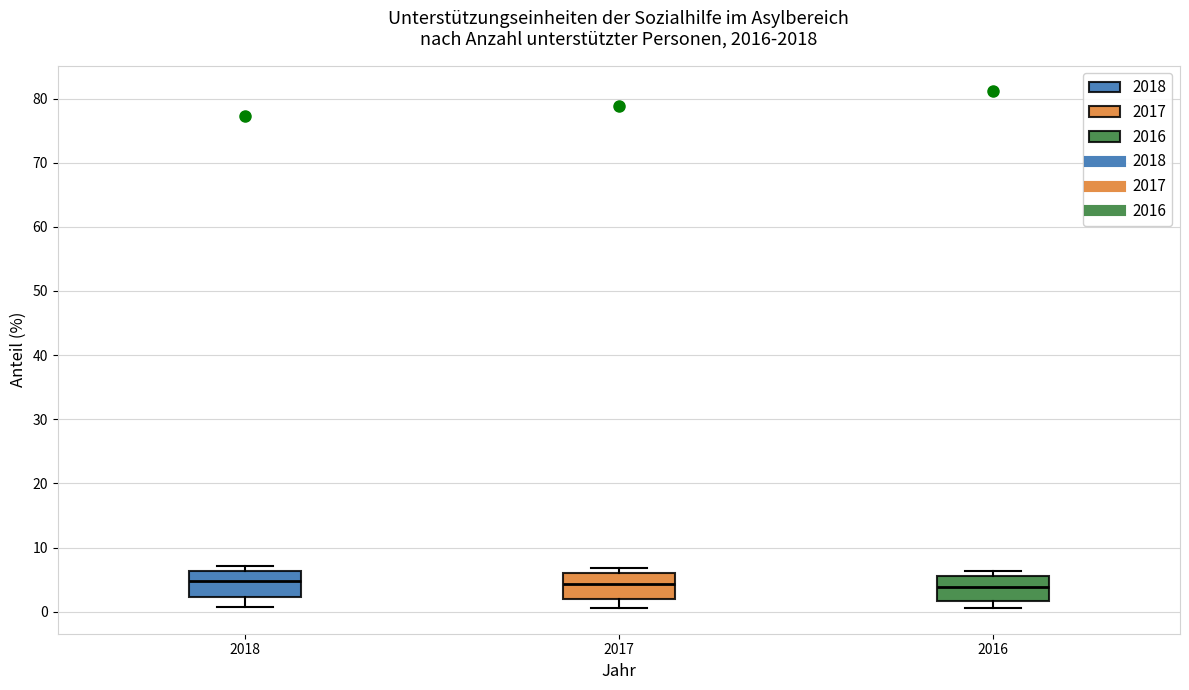

Reading left to right, read every box against the y-axis: the position of its median line, the range the box covers, and the ends of its whiskers. The values are not printed on the chart, so give them approximately, as read against the axis.

2018: median 5, box 2 to 6, whiskers 1 to 7
2017: median 4, box 2 to 6, whiskers 1 to 7
2016: median 4, box 2 to 6, whiskers 1 to 6 (just above the box's upper edge)